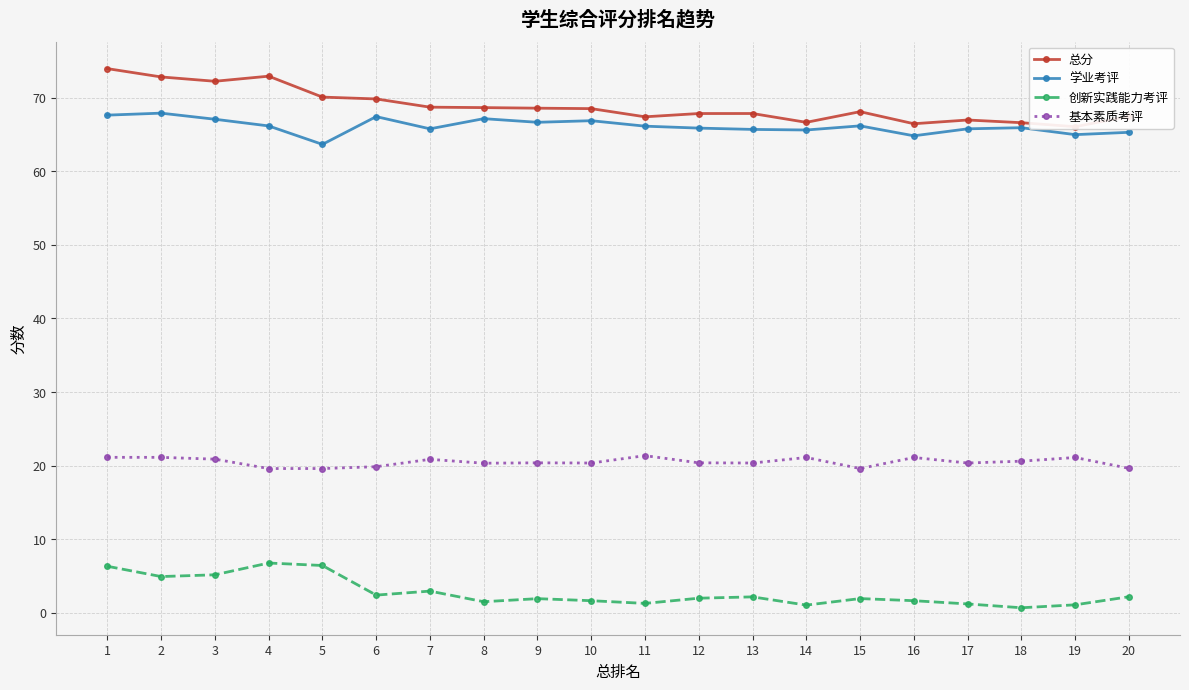

True or false: 学业考评 and 基本素质考评 cross at least once.

False